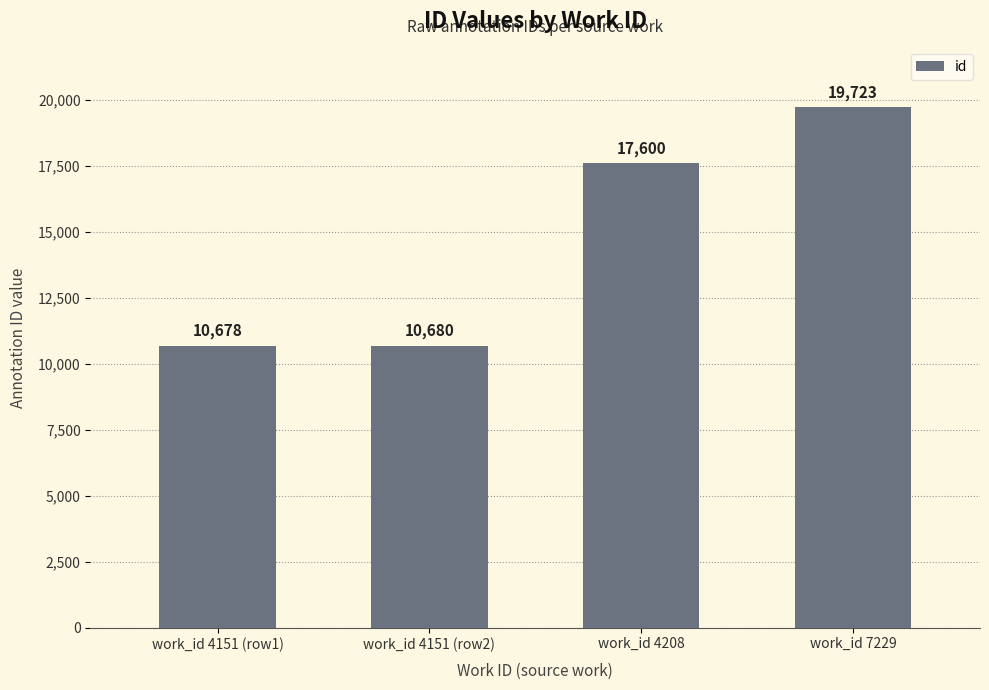

List the labels in order of value, smallest first.

work_id 4151 (row1), work_id 4151 (row2), work_id 4208, work_id 7229